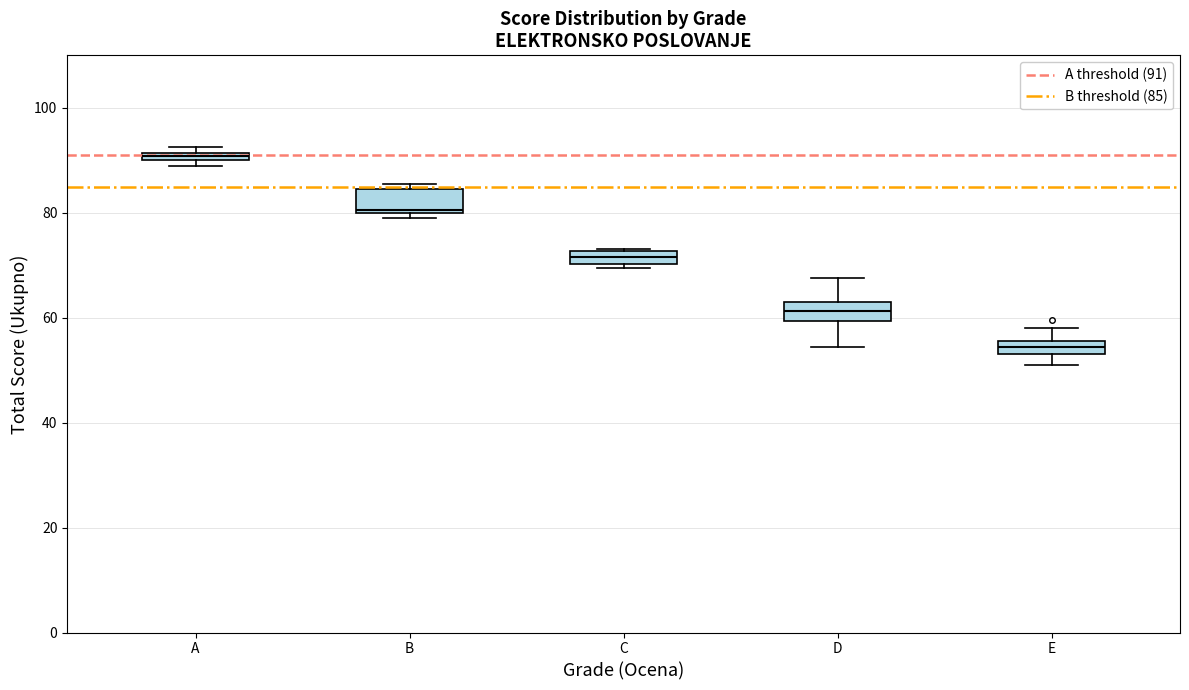

Where is the lower edge of the box for D on the y-axis? The values are not printed on the chart, so give them approximately, as read against the axis.

60